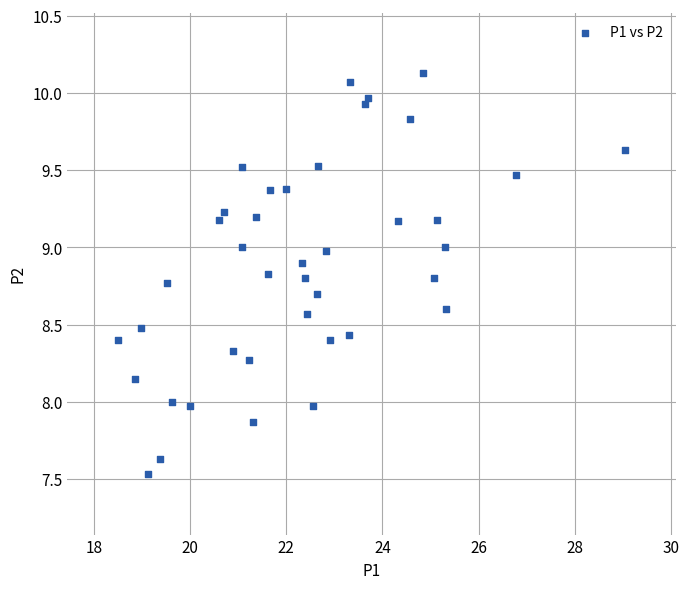

What is the range of Y values (max minus min)?

2.6